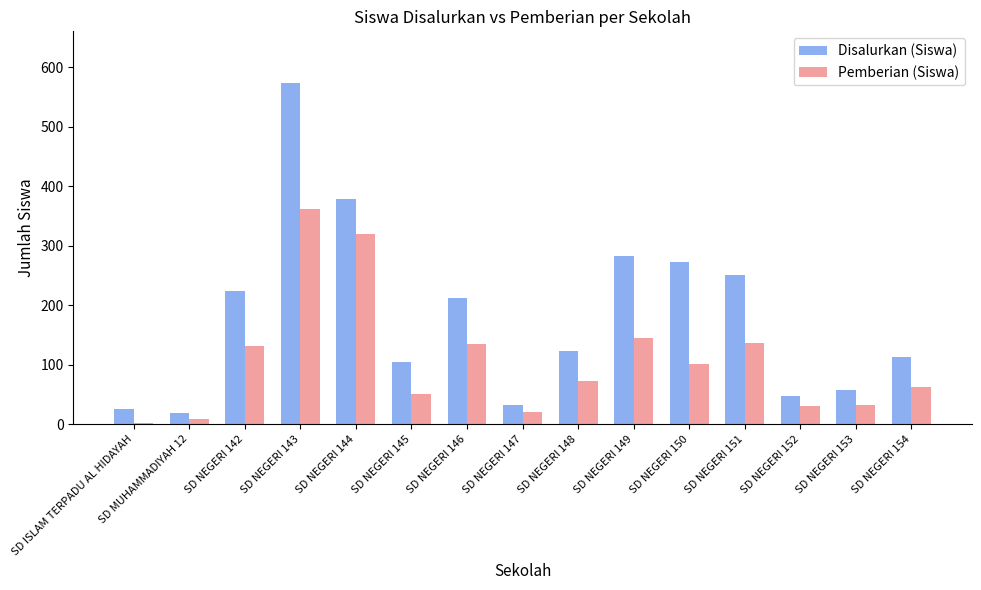

Rank the series by their maximum value, from lowest to highest.

Pemberian (Siswa), Disalurkan (Siswa)